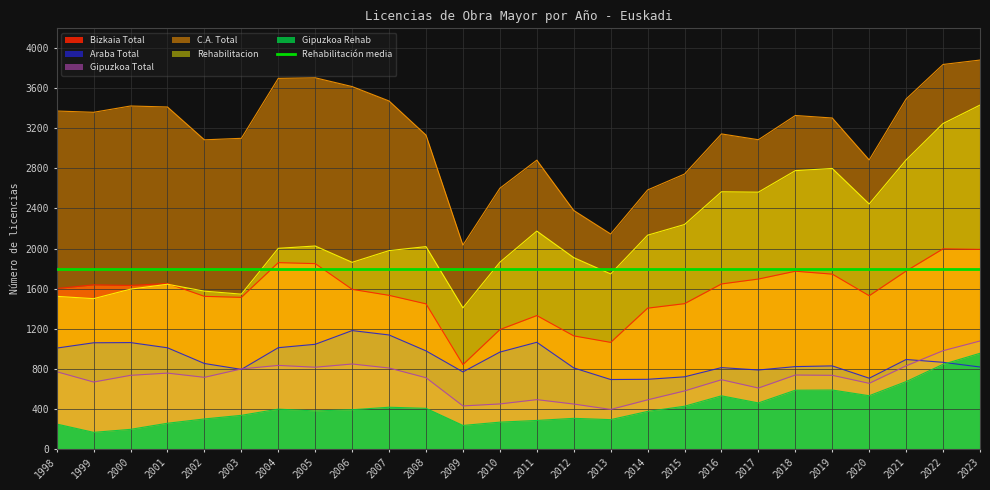

What is the spread (max minus min) of values at 2017?

2630